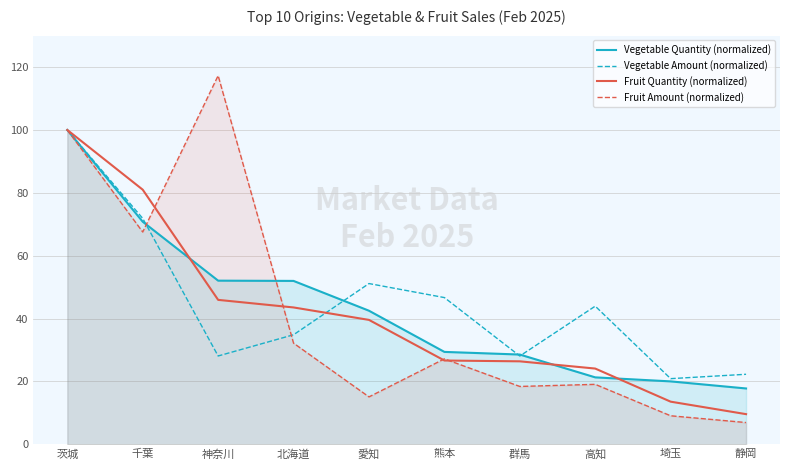

What is the difference between the highest and lowest values at 群馬?

10.1